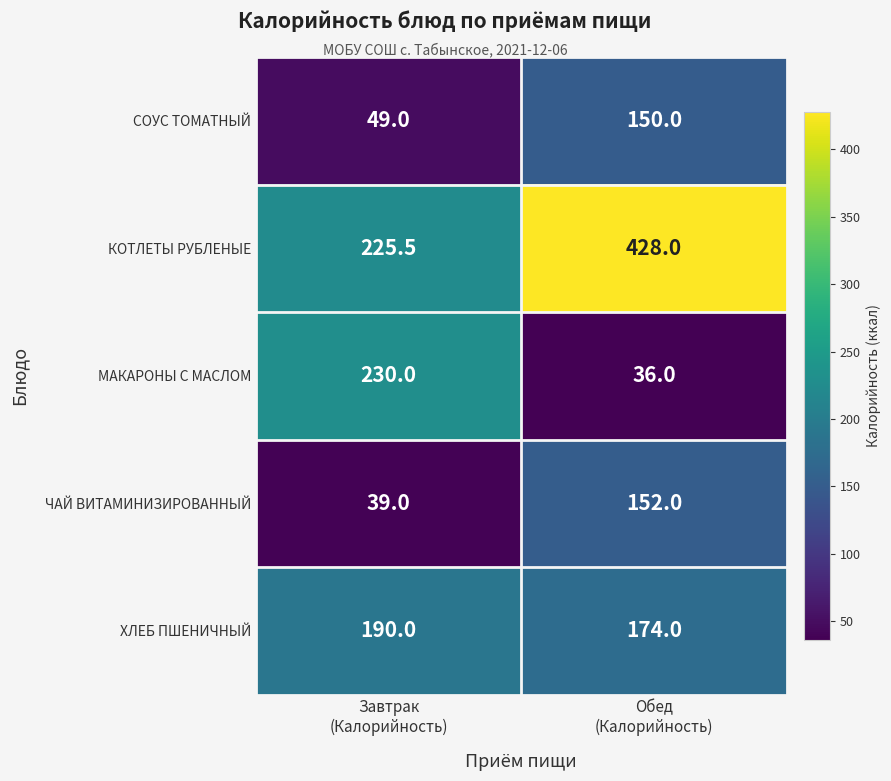

At how many categories does at least one series exceed 322?

1